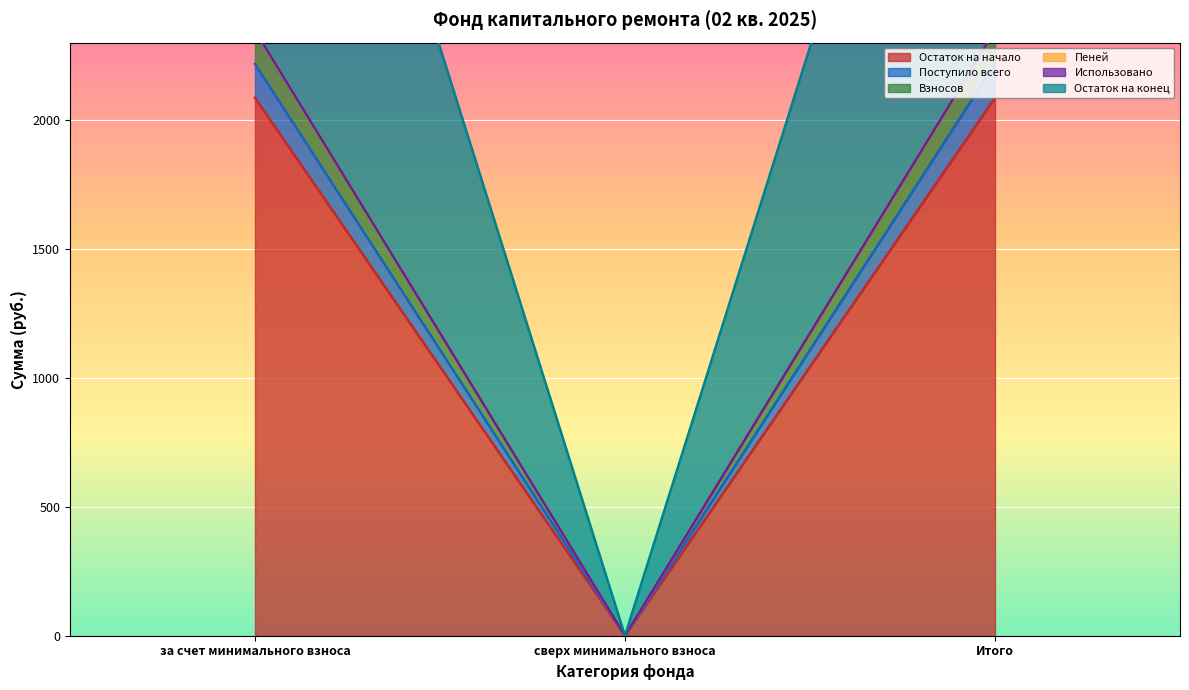

What is the approximate value of Остаток на начало at за счет минимального взноса?

2086.3